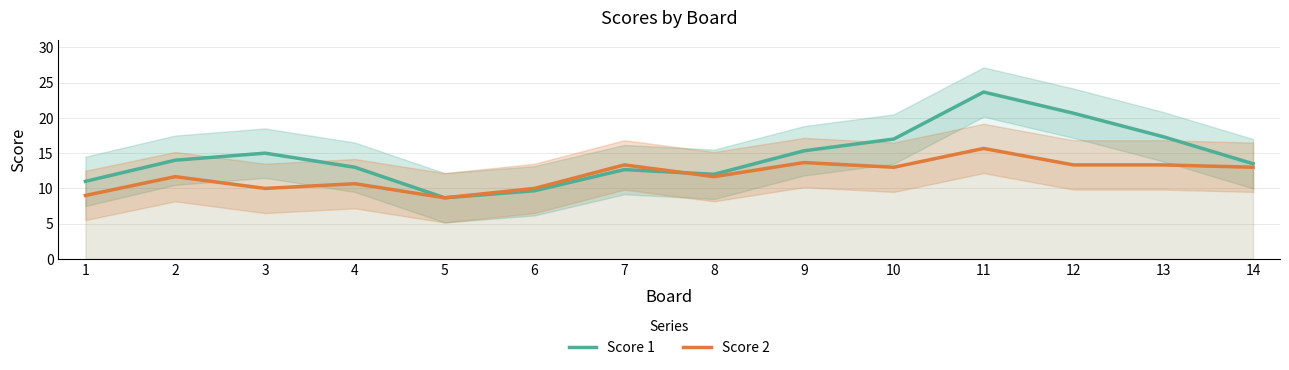

Where do Score 1 and Score 2 first cross each other?

7 and 8